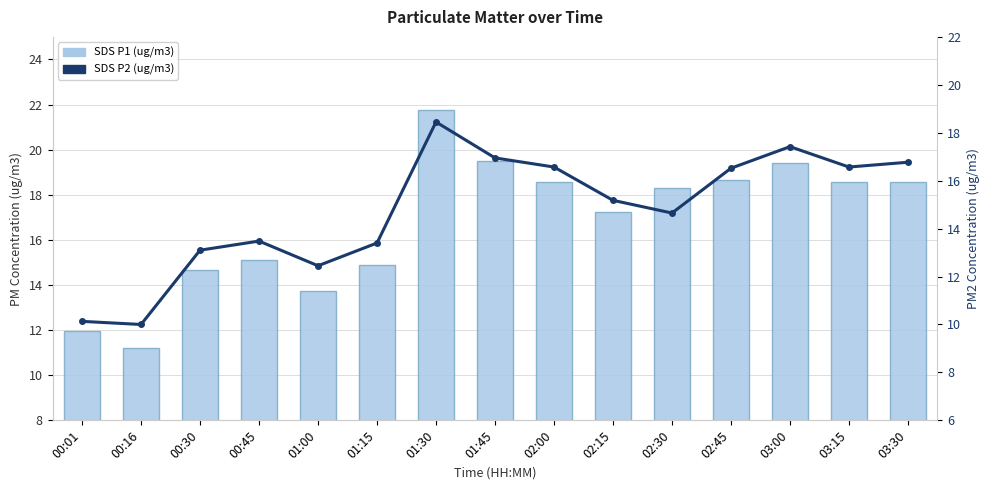

Which label corresponds to the smallest value in the chart?

00:16